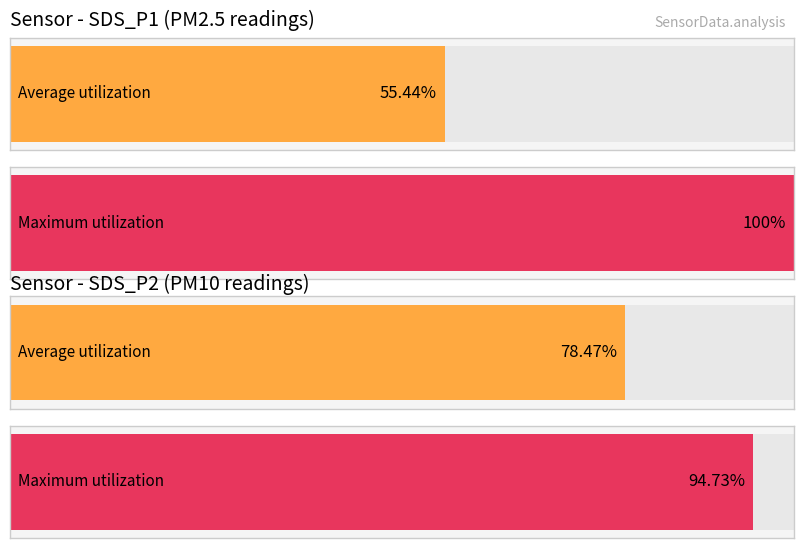

Which series has the largest total across all categories?

Maximum utilization